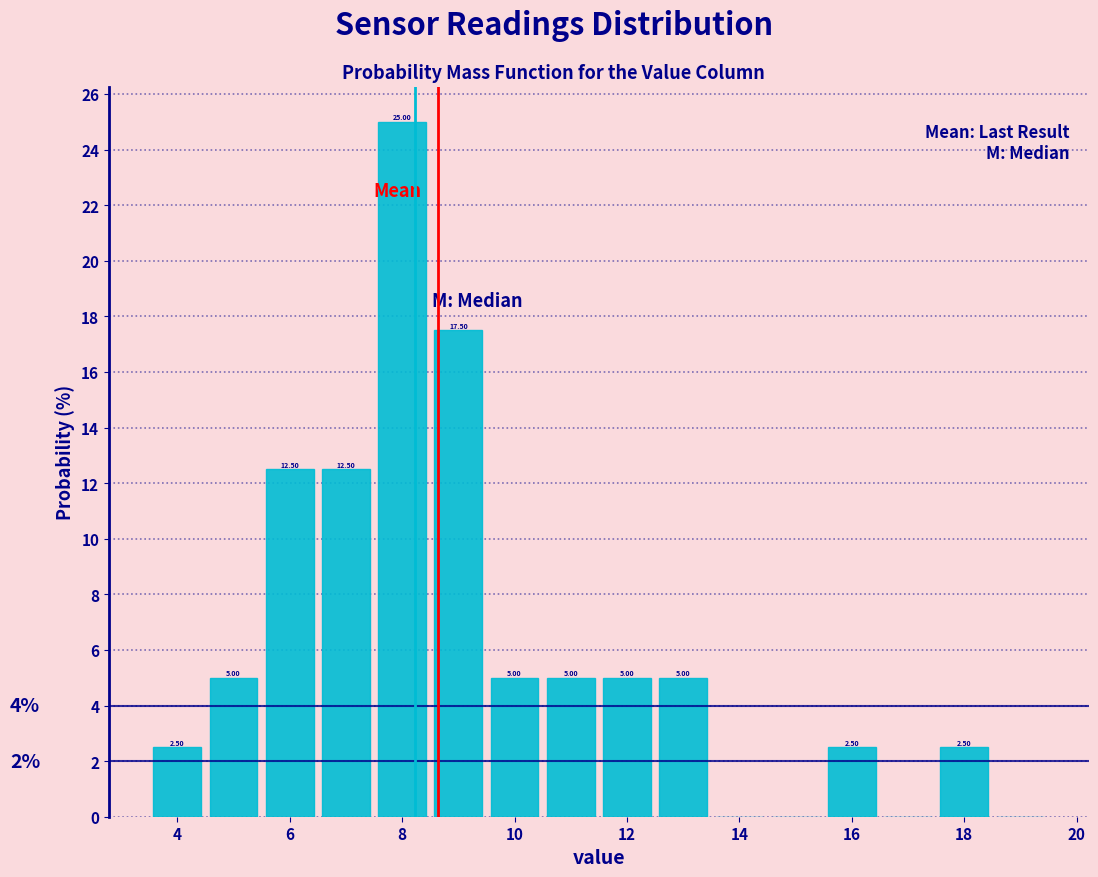

Which range on the x-axis has the tallest bar?

7.5 to 8.5